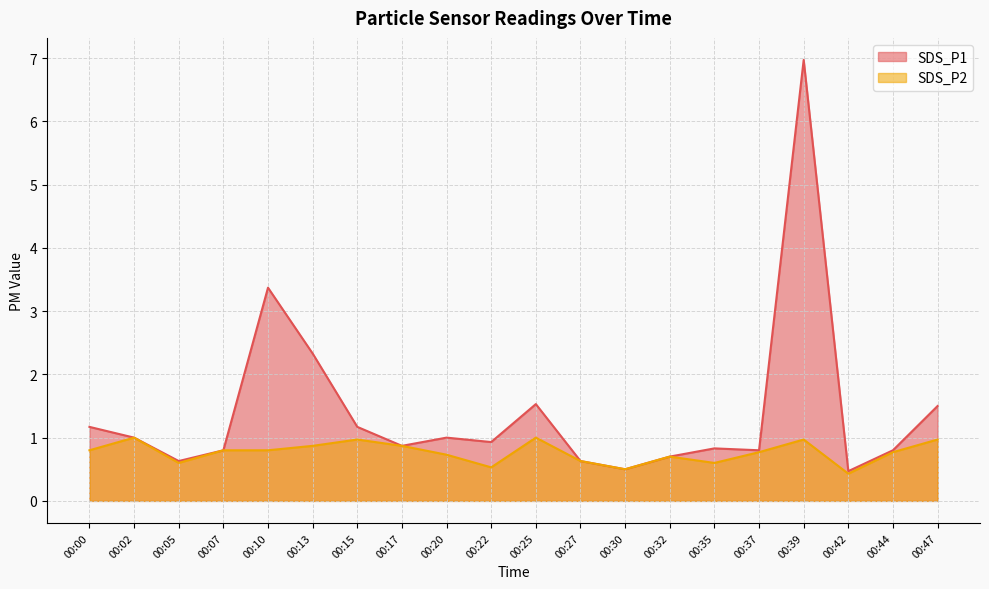

True or false: SDS_P2 and SDS_P1 intersect in this chart.

False